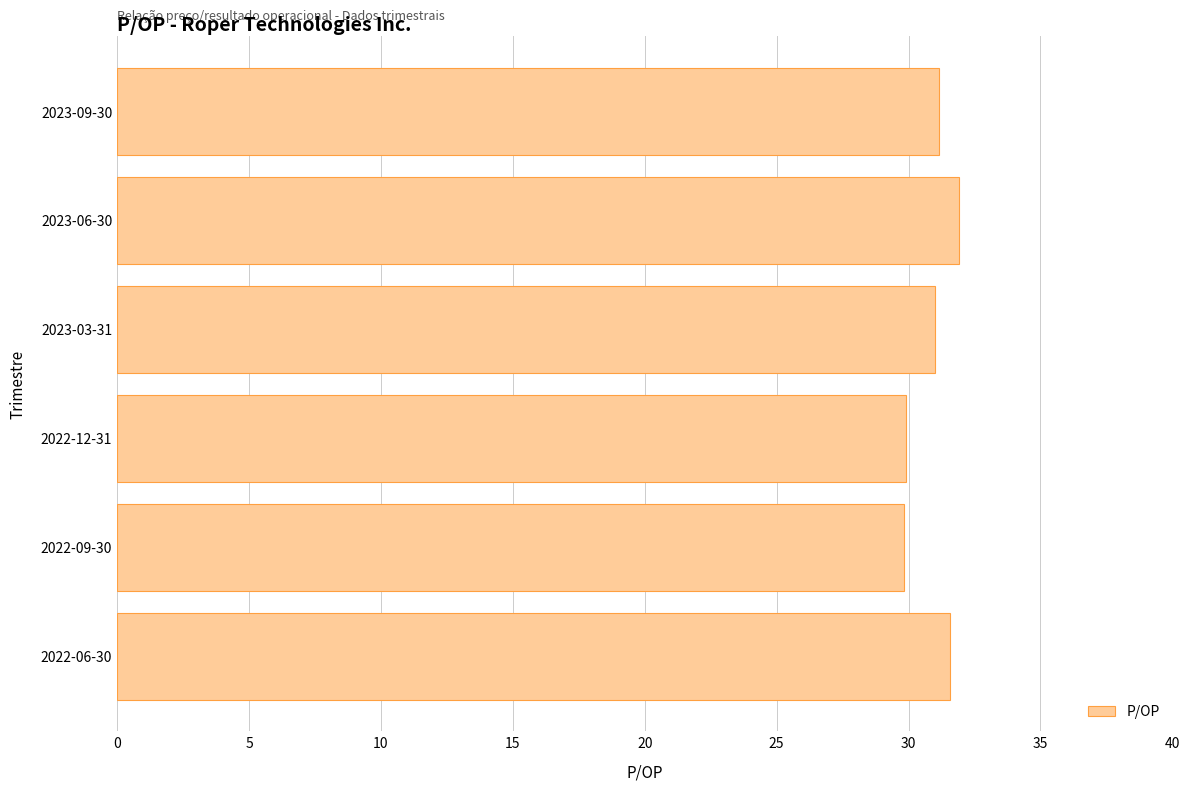

What is the ratio of the value at 2023-09-30 to the value at 2022-12-31?

1.0